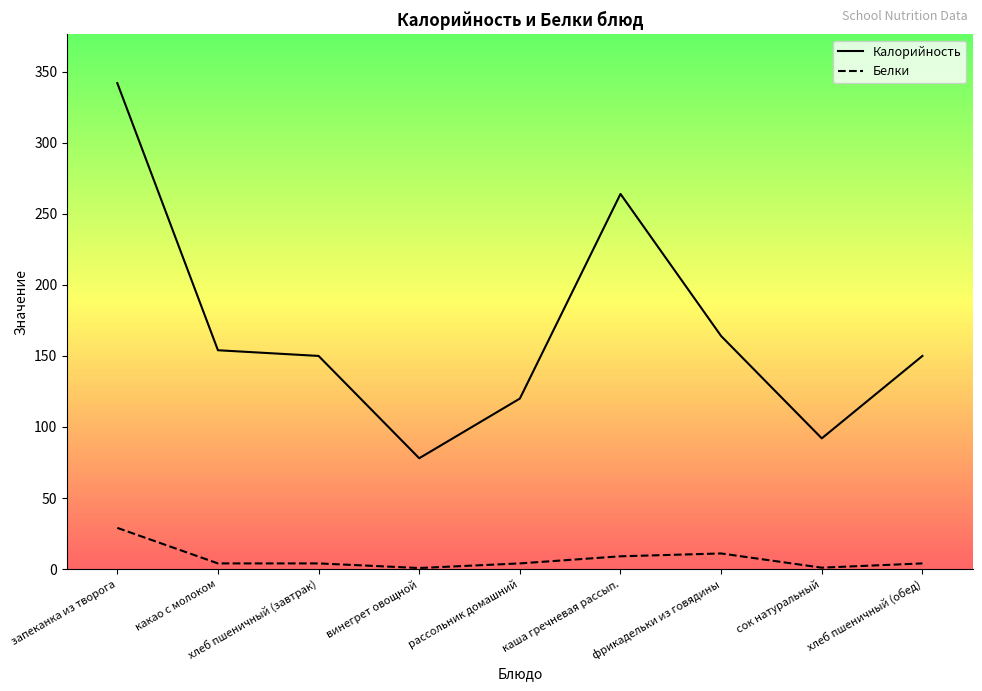

How many data points does each series have?

9